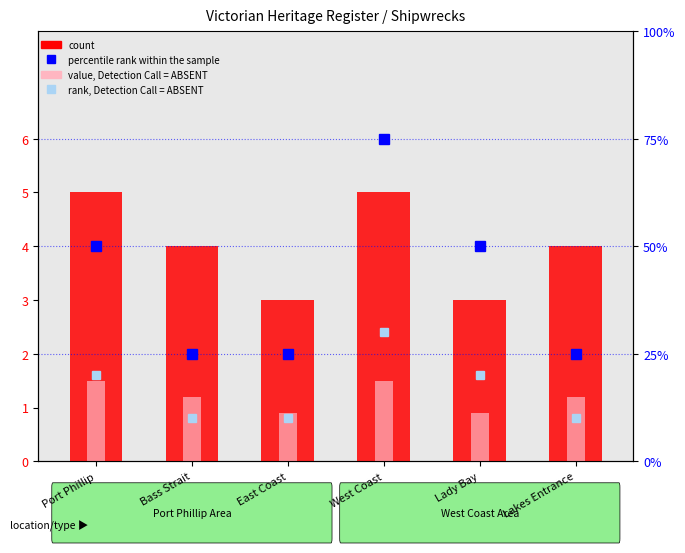

What is the sum of the value, Detection Call = ABSENT values at West Coast and Bass Strait?

2.7